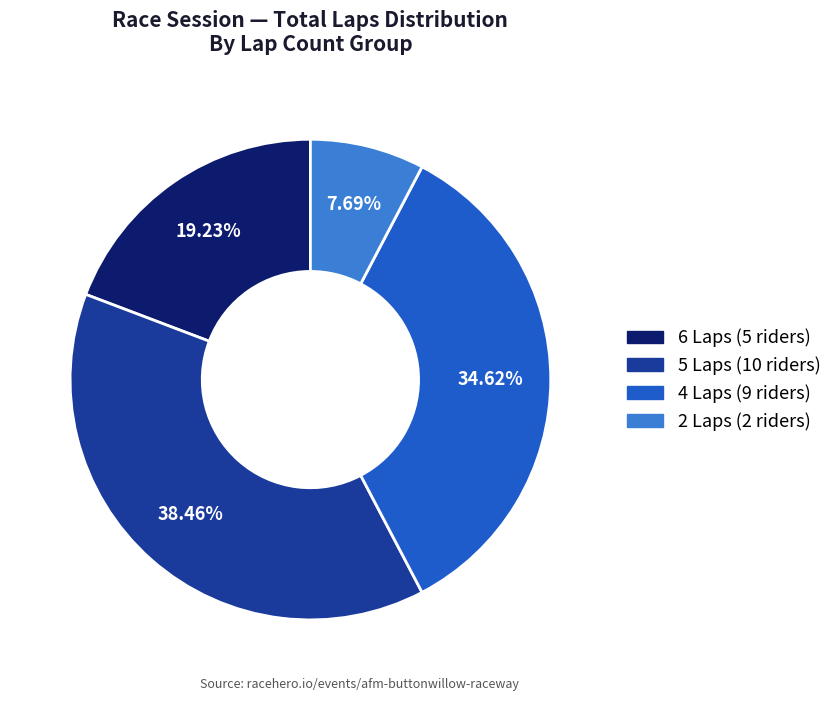

Is there a majority slice in this chart?

No